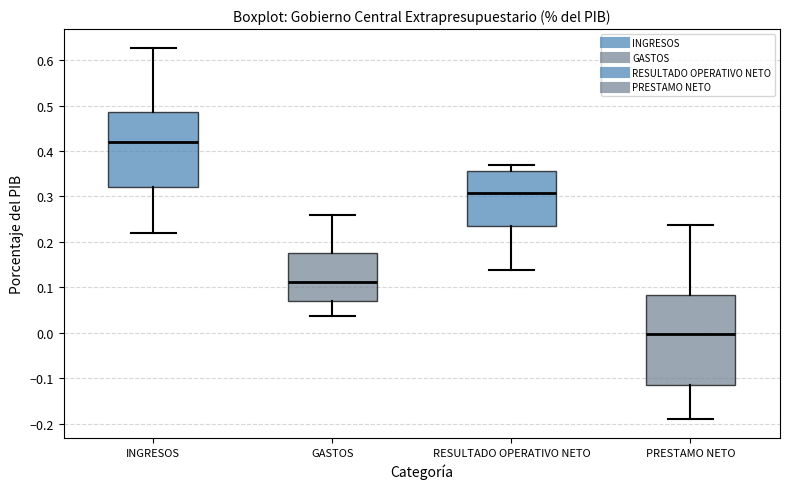

Which box has the lowest median line?

PRESTAMO NETO